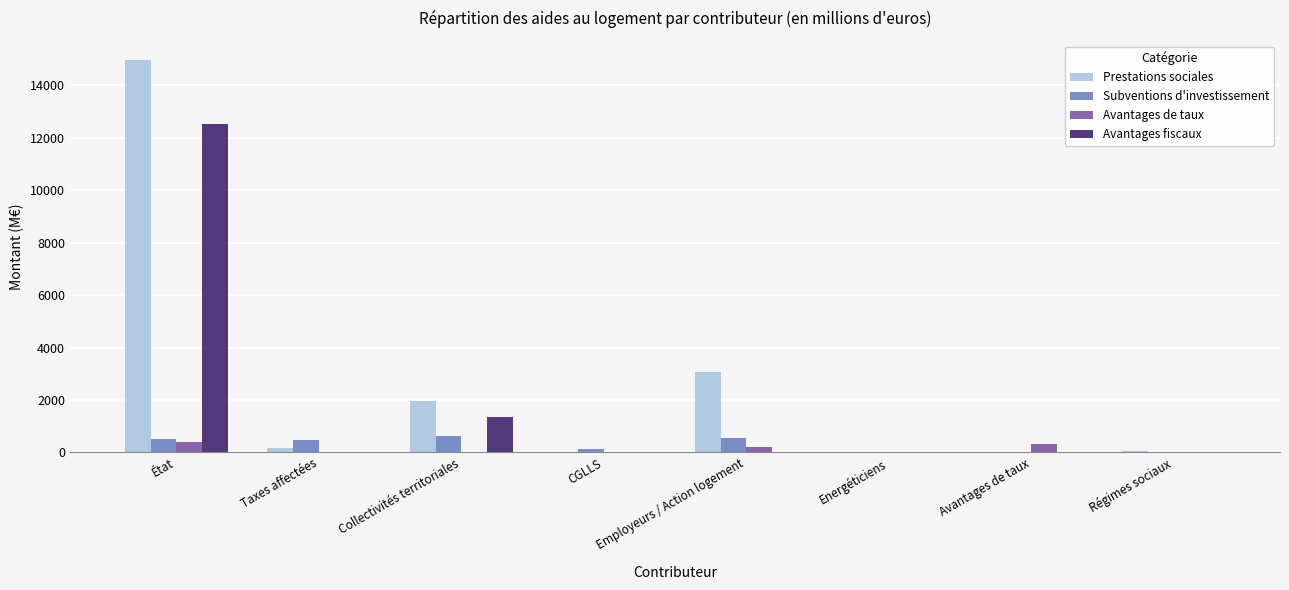

The Prestations sociales series shows 50.3 at Régimes sociaux. True or false?

True